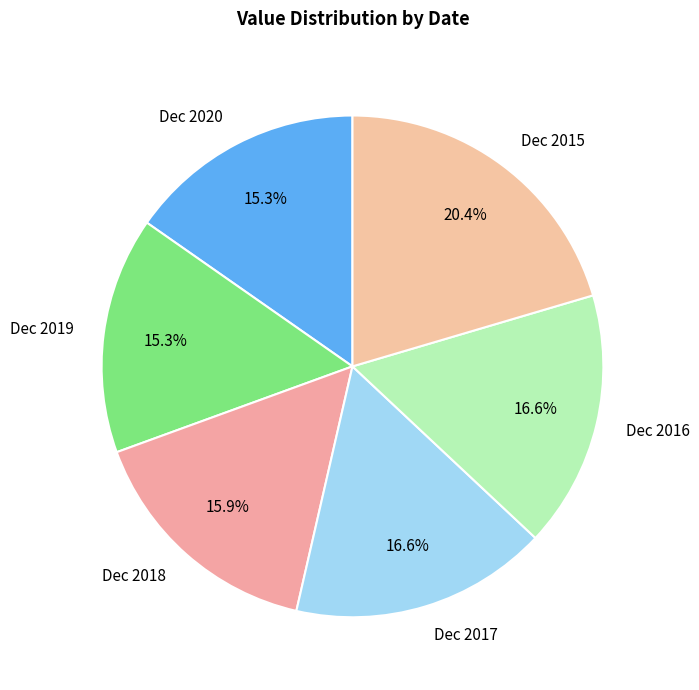

Approximately how many times larger is the value at Dec 2020 compared to Dec 2019?

1.0